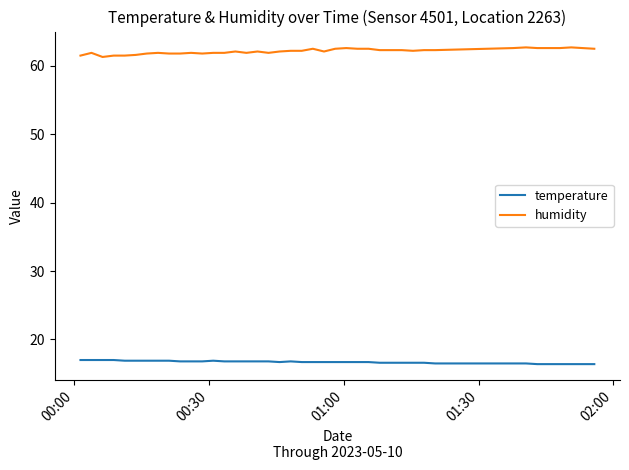

What are all the series names shown in the legend?

temperature, humidity